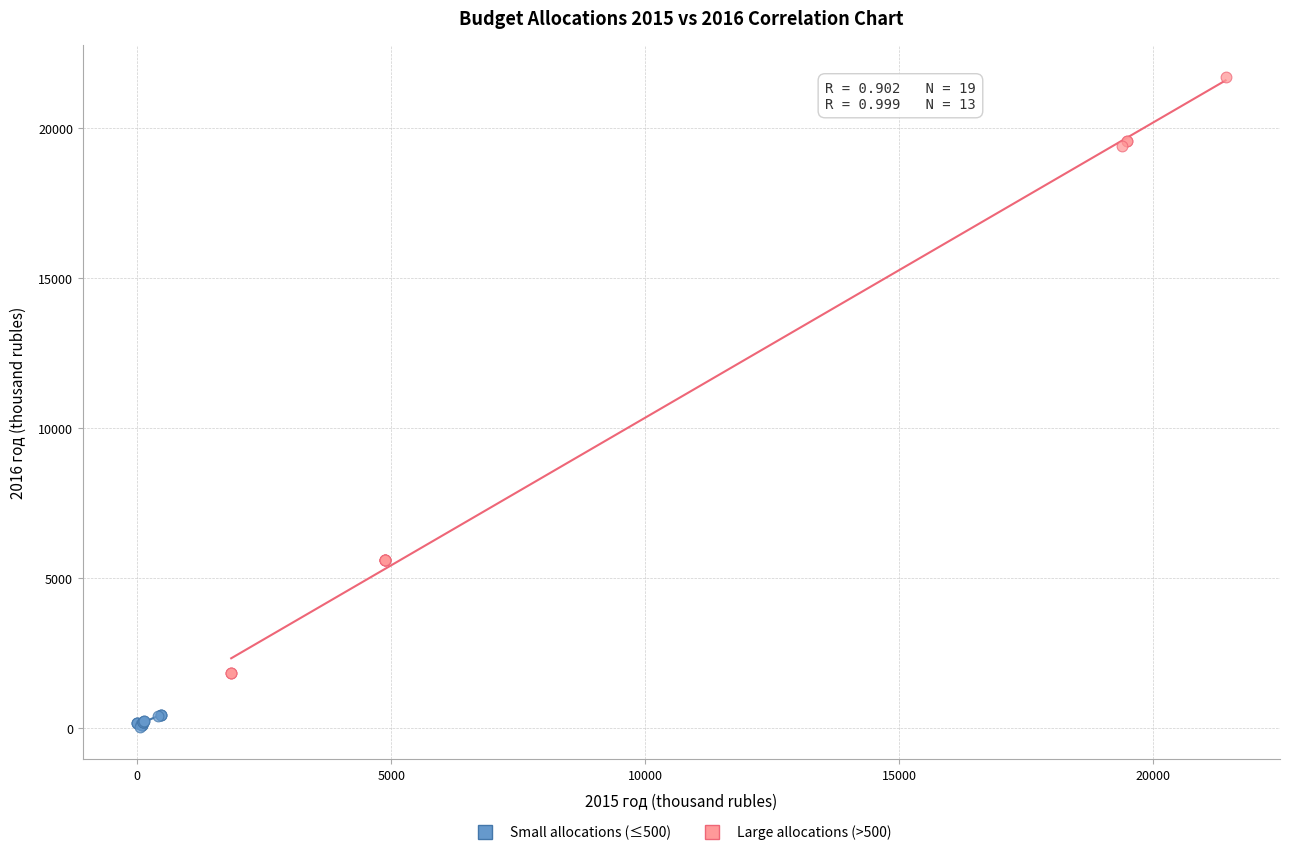

Which series reaches the minimum Y coordinate?

Small allocations (≤500)